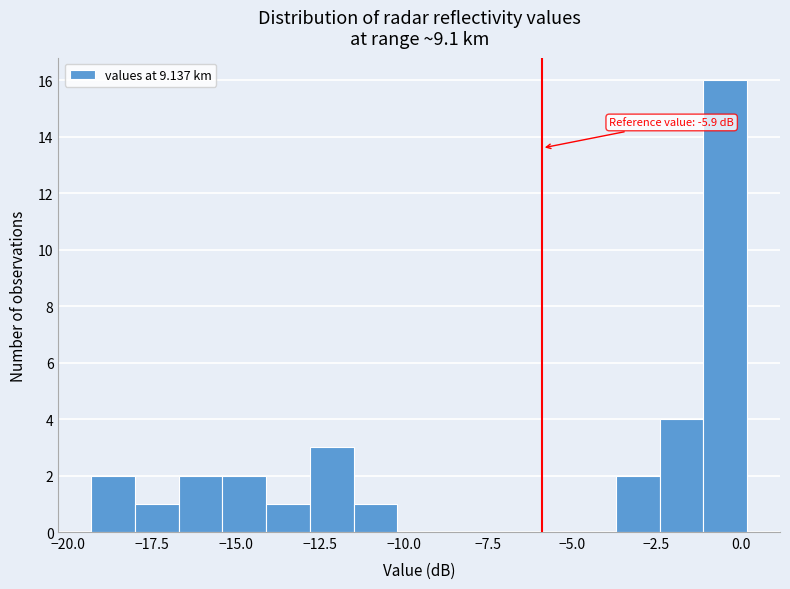

Read against the x-axis, roughly where is the centre of the tallest bar?

-0.5